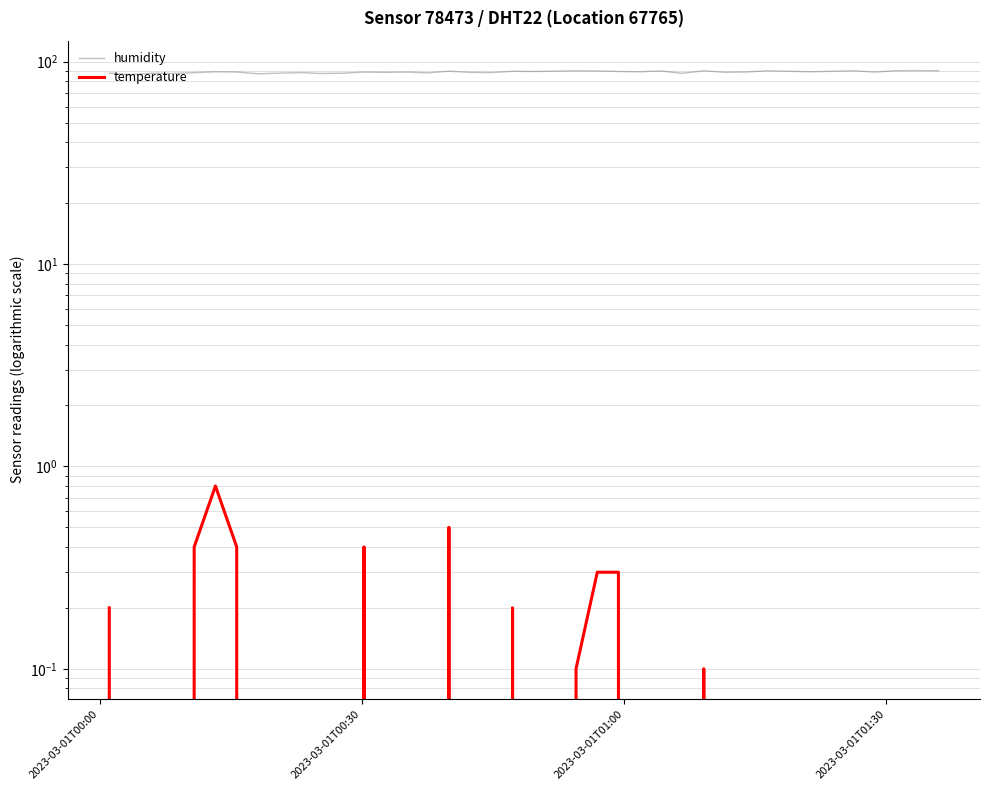

Which series has the largest total across all categories?

humidity